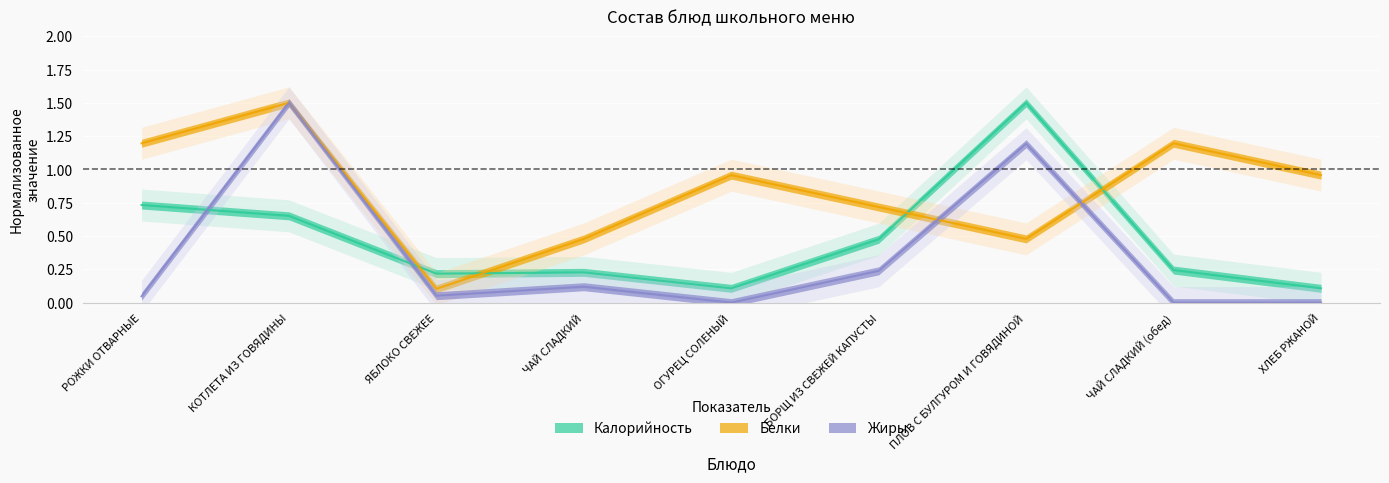

After their last crossing, which series has the higher values: Калорийность or Белки?

Белки